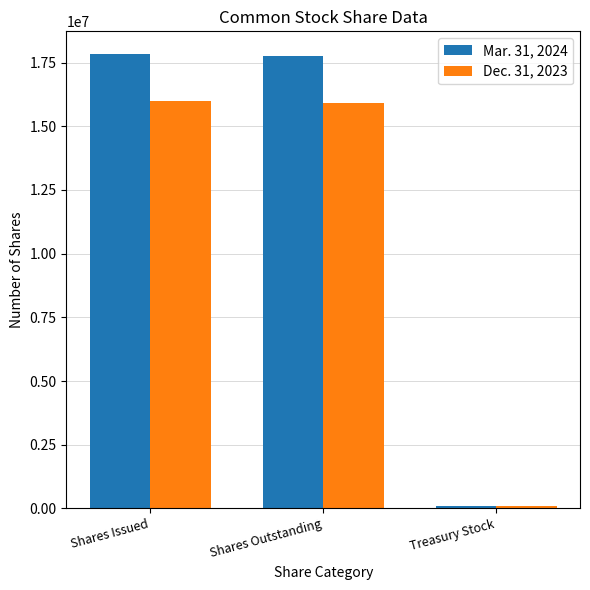

How many categories are shown in the chart?

3